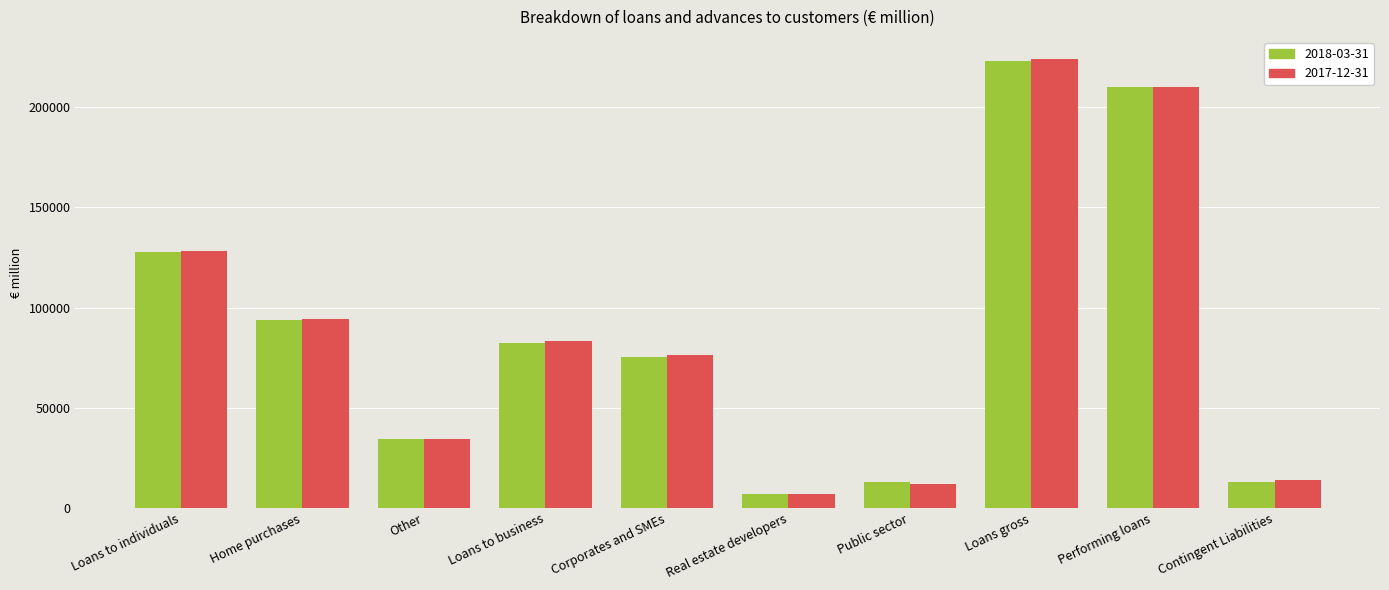

What is the approximate value of 2017-12-31 at Loans to business?

83463